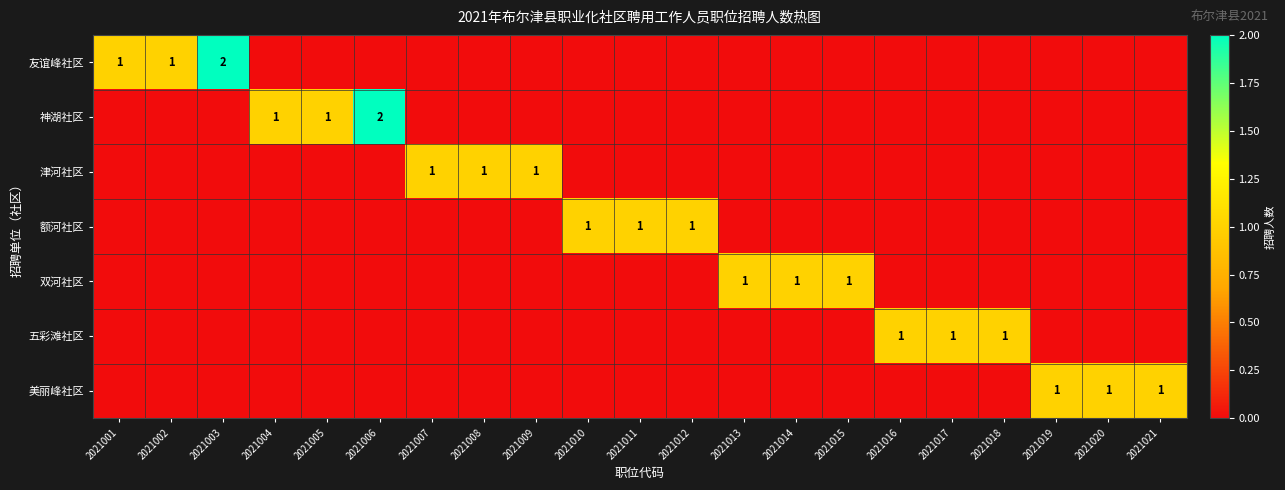

At which label is 神湖社区 closest to 1?

2021004